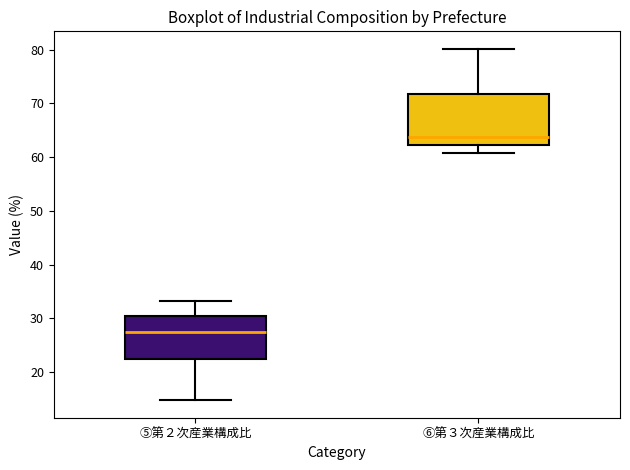

Comparing the boxes themselves (not the whiskers), which one is the tallest?

⑥第３次産業構成比